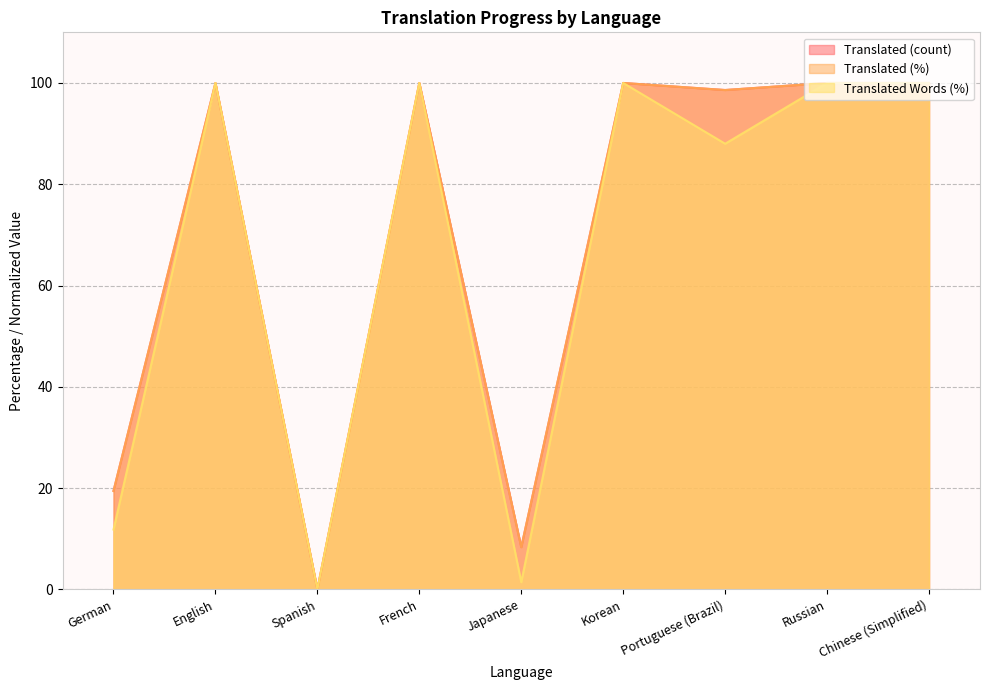

How many values in translated are above zero?

8